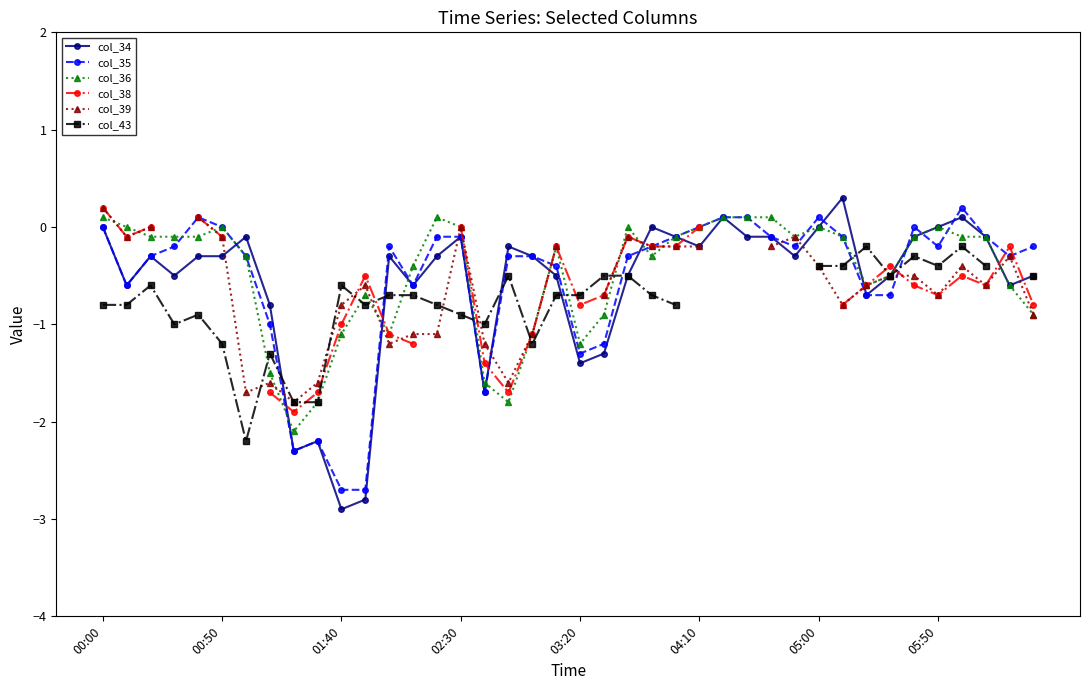

List the labels in order of col_35 value, smallest first.

10, 11, 8, 9, 16, 20, 21, 05:50, 32, 33, 00:50, 13, 19, 01:40, 05:00, 17, 18, 22, 38, 02:30, 12, 23, 29, 35, 39, 14, 15, 24, 28, 31, 37, 00:00, 04:10, 25, 34, 03:20, 26, 27, 30, 36